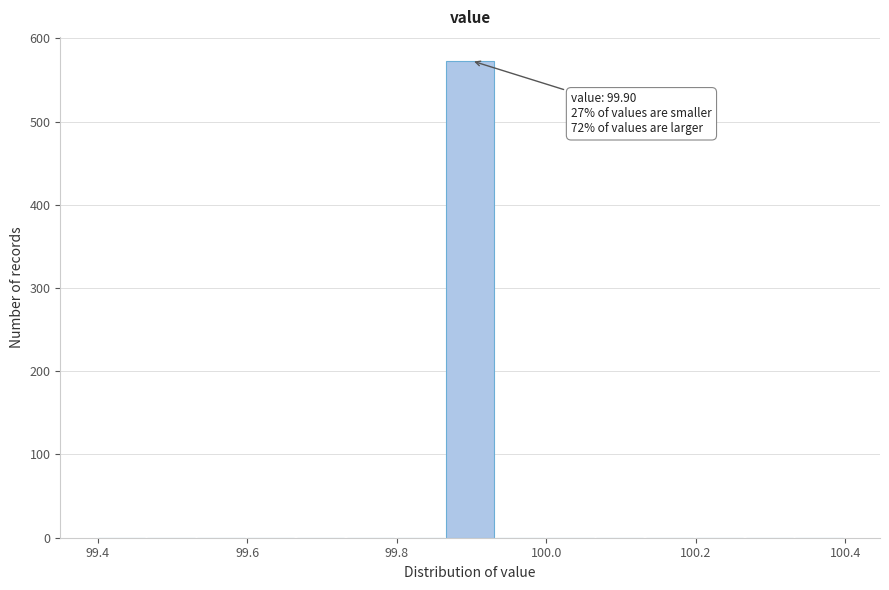

Around what value on the x-axis is the tallest bar? Give the approximate position of its centre, as read against the axis.

99.90